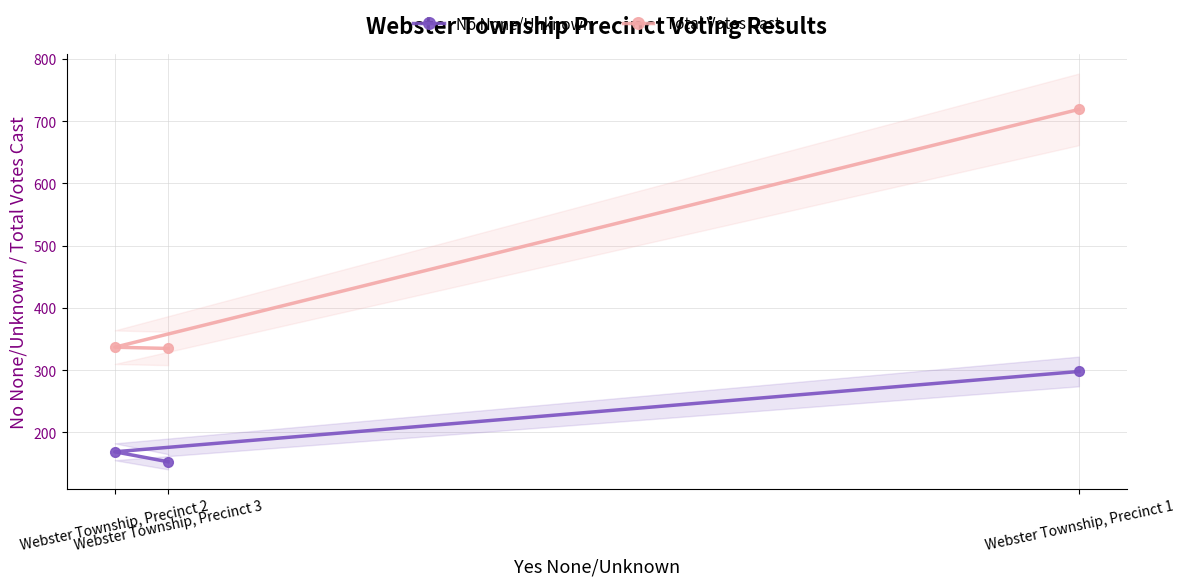

What is the minimum value for No None/Unknown?

153